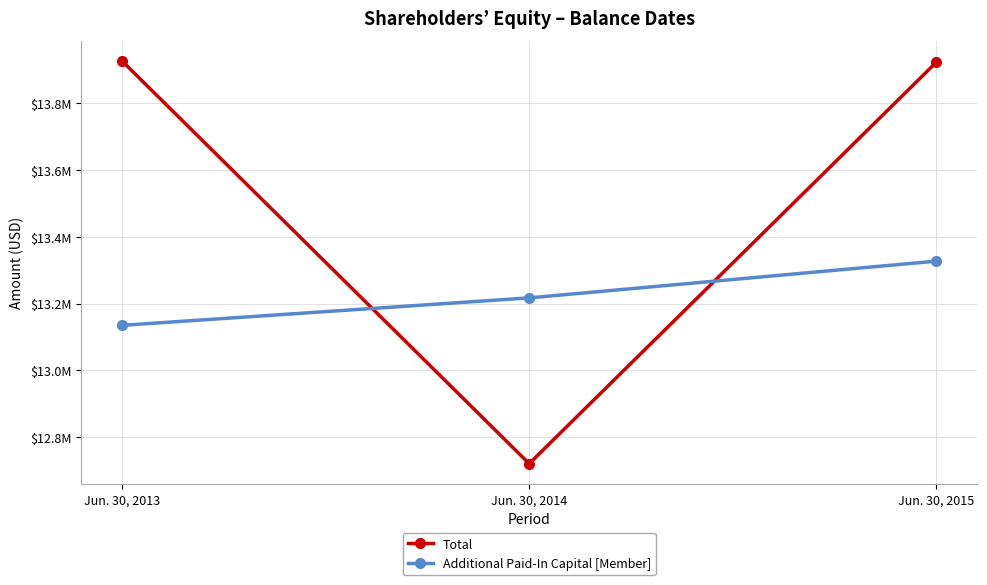

What are all the series names shown in the legend?

Total, Additional Paid-In Capital [Member]